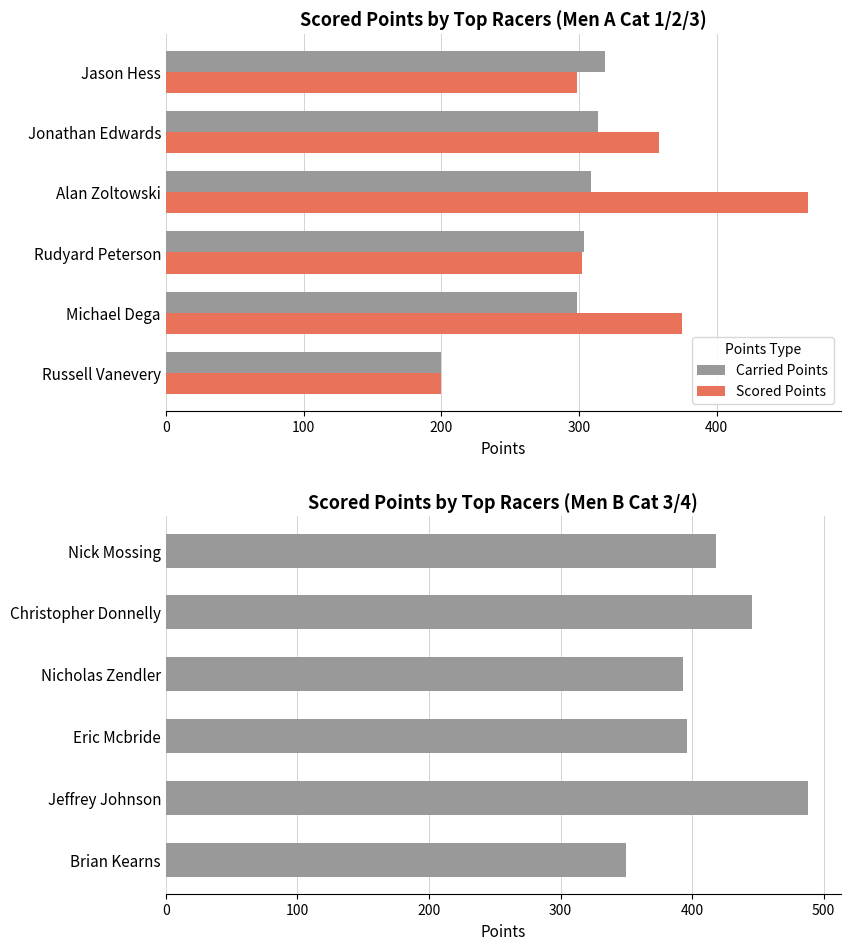

Between 200 and 300, which series saw the biggest shift?

Carried Points